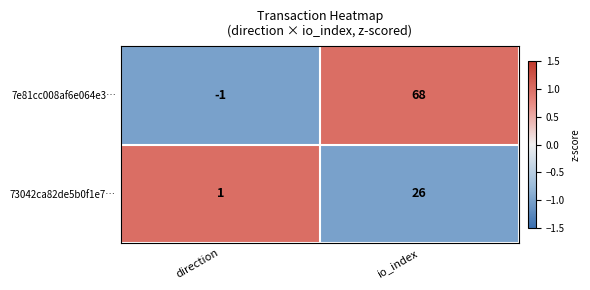

What is the difference between the highest and lowest values at io_index?

42